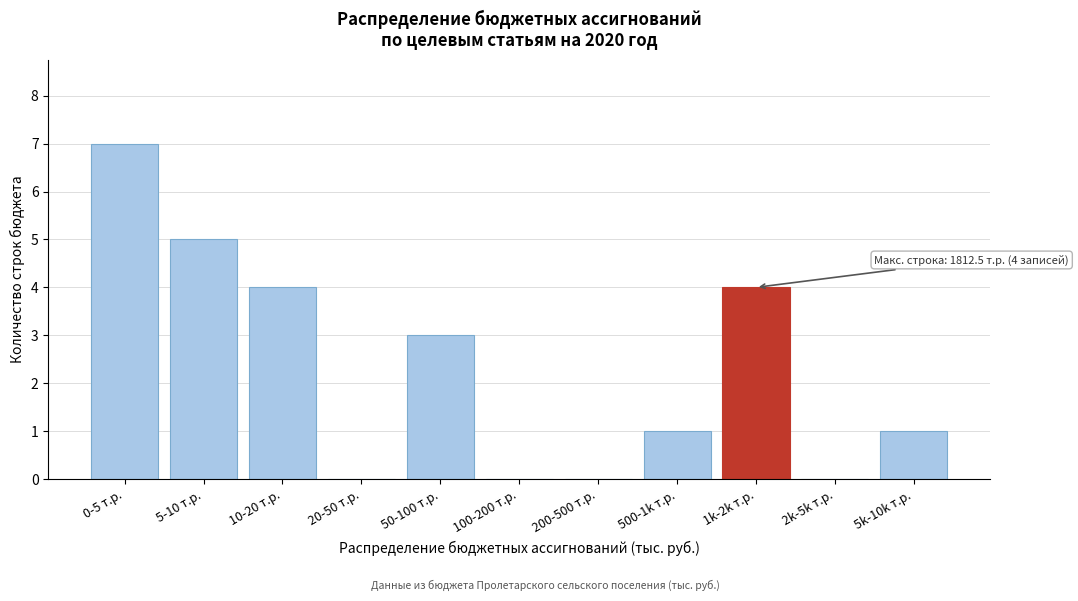

Reading left to right, list all the values displayed in this chart.

0-5 т.р.=7	5-10 т.р.=5	10-20 т.р.=4	20-50 т.р.=0	50-100 т.р.=3	100-200 т.р.=0	200-500 т.р.=0	500-1k т.р.=1	1k-2k т.р.=4	2k-5k т.р.=0	5k-10k т.р.=1